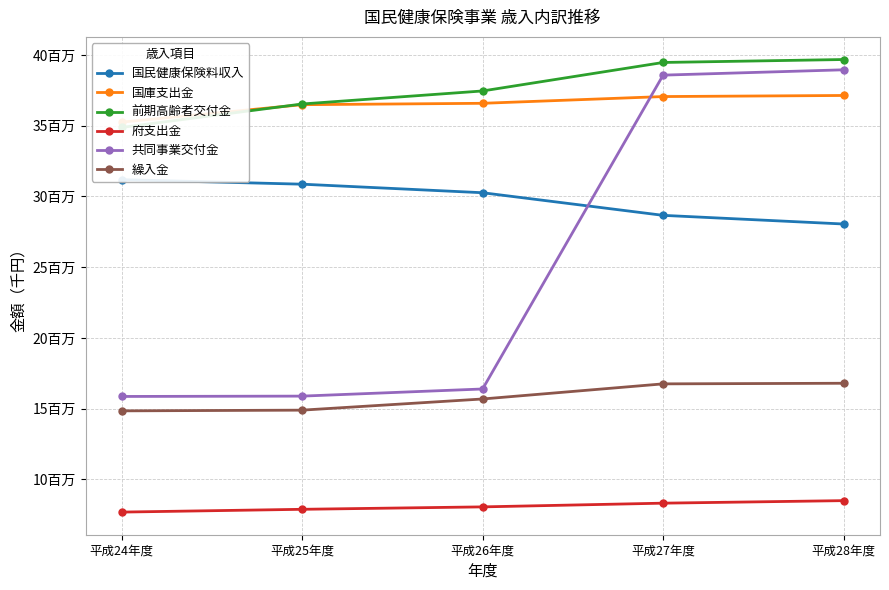

How many data points in 国民健康保険料収入 are less than 30266112?

2